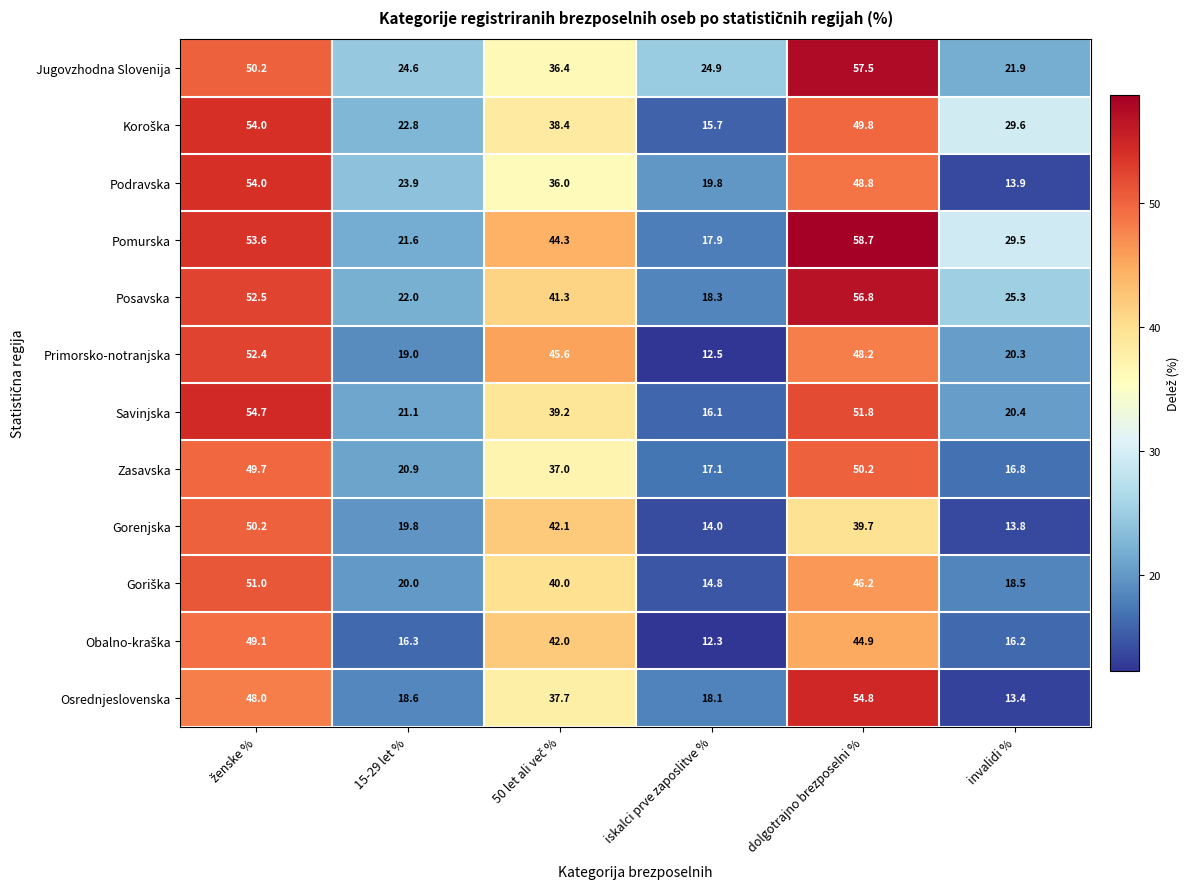

What is the total value across all series at invalidi %?

239.6